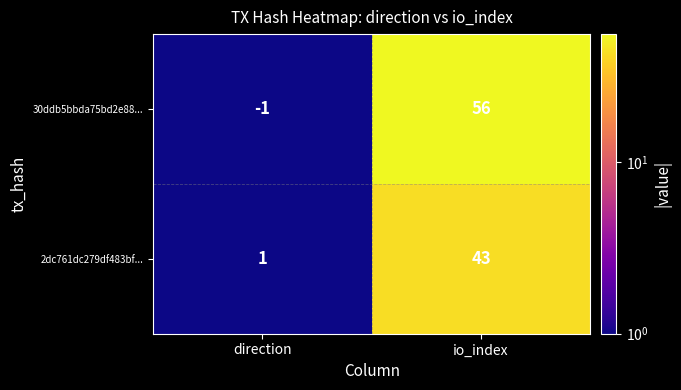

Which series changed the most between direction and io_index?

30ddb5bbda75bd2e88...